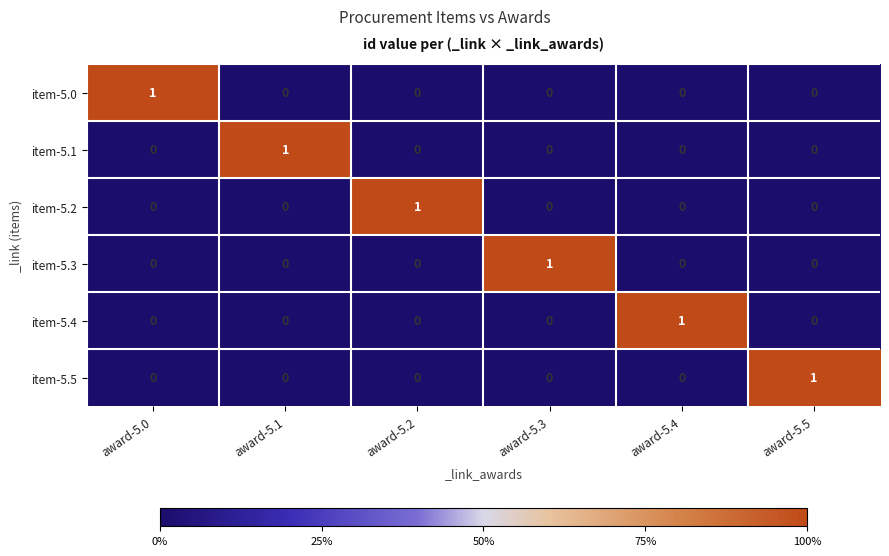

At how many categories does at least one series exceed 0?

6